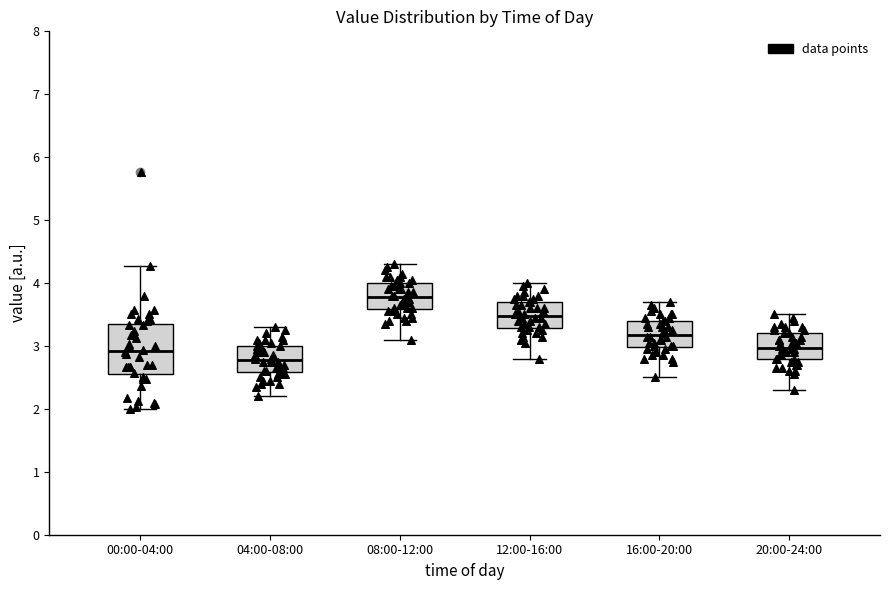

Comparing the boxes themselves (not the whiskers), which one is the tallest?

00:00-04:00